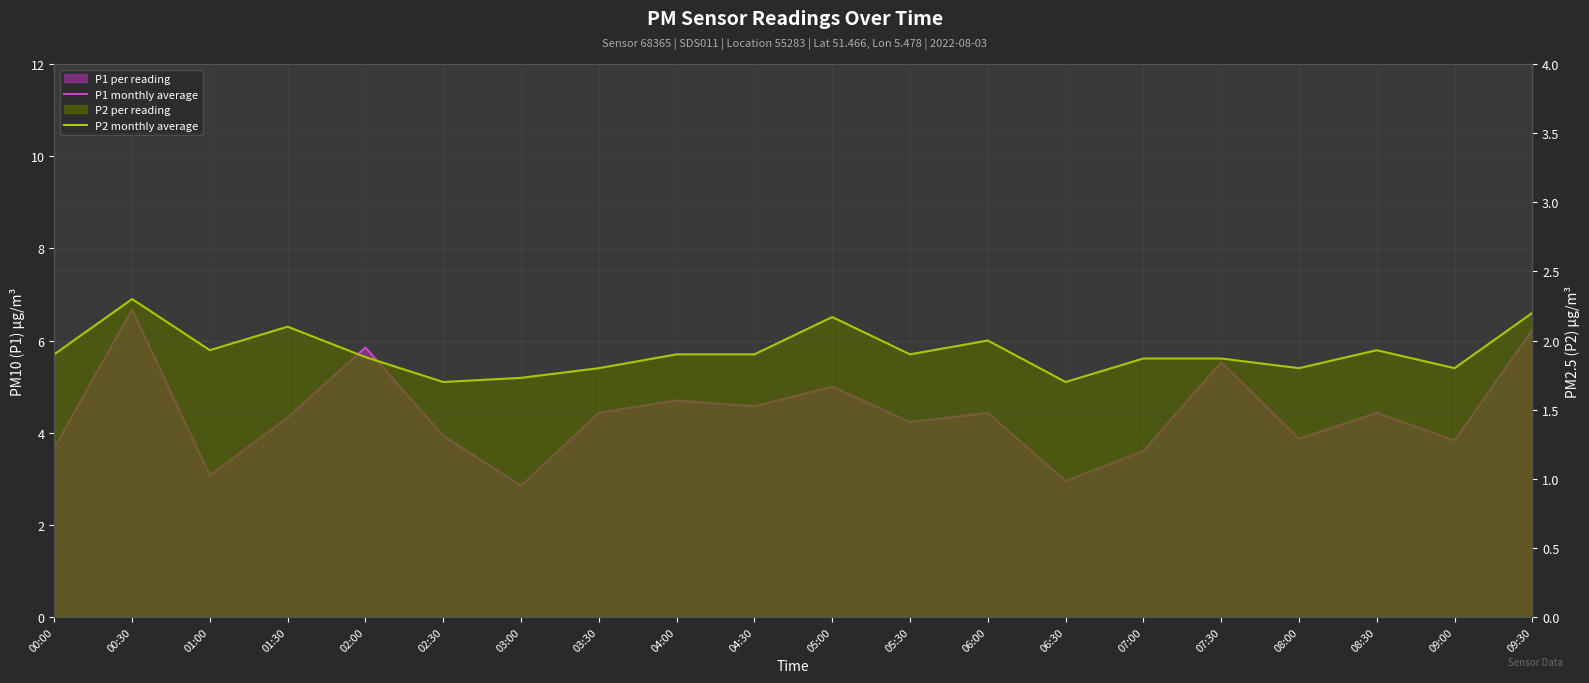

True or false: P2 monthly average and P1 monthly average intersect in this chart.

False